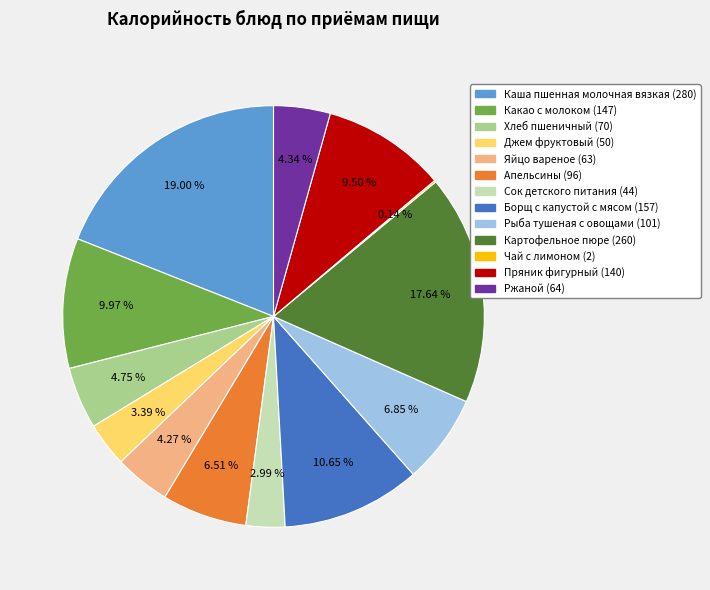

Approximately how many times larger is the value at Яйцо вареное compared to Ржаной?

1.0